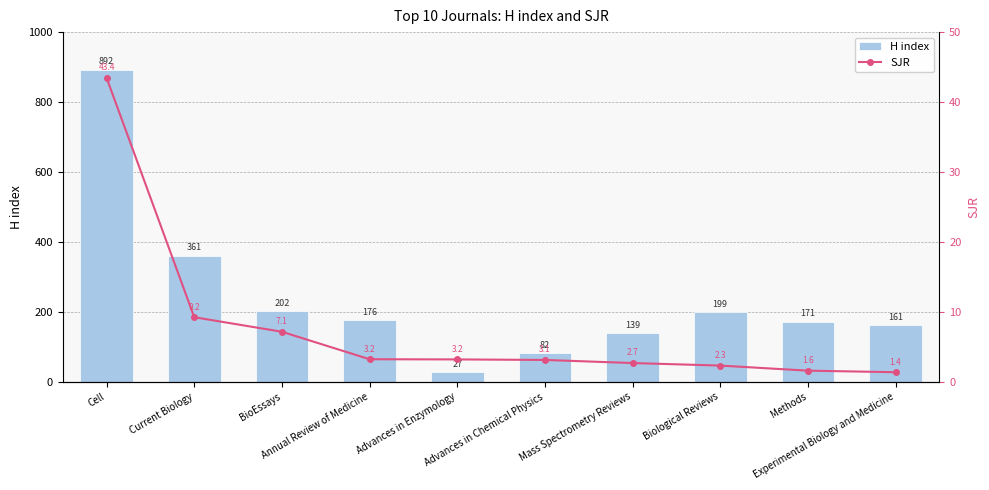

Reading left to right, what are all the values shown in this chart?

H index: Cell=892.0	Current Biology=361.0	BioEssays=202.0	Annual Review of Medicine=176.0	Advances in Enzymology=27.0	Advances in Chemical Physics=82.0	Mass Spectrometry Reviews=139.0	Biological Reviews=199.0	Methods=171.0	Experimental Biology and Medicine=161.0
SJR: Cell=43.4	Current Biology=9.2	BioEssays=7.1	Annual Review of Medicine=3.2	Advances in Enzymology=3.2	Advances in Chemical Physics=3.1	Mass Spectrometry Reviews=2.7	Biological Reviews=2.3	Methods=1.6	Experimental Biology and Medicine=1.4